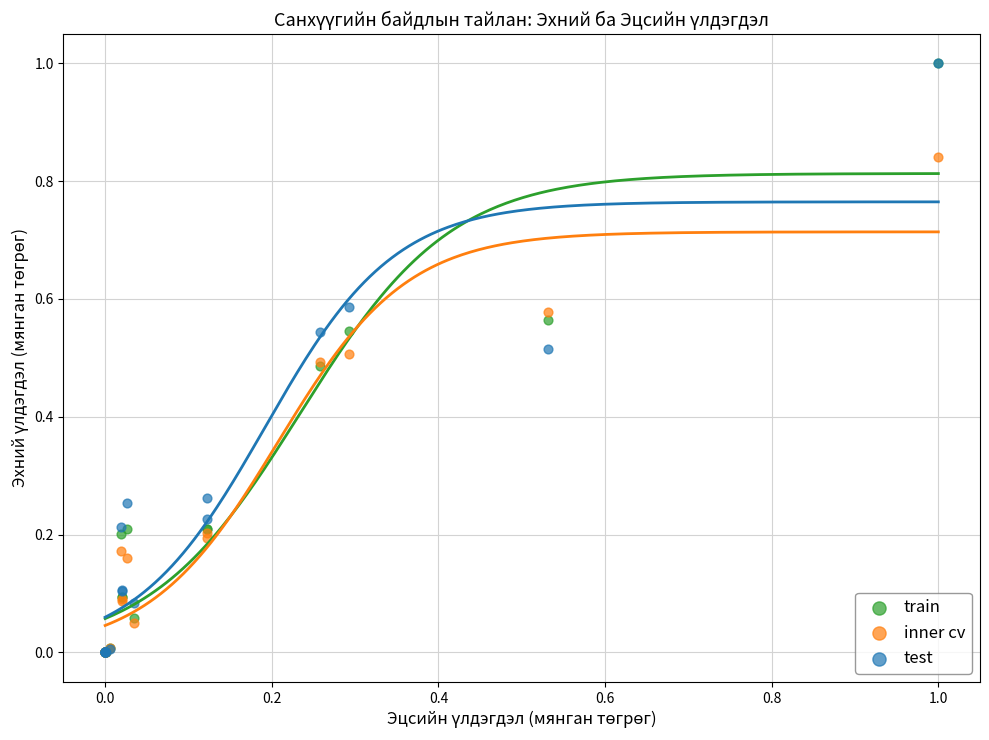

What are all the series names shown in the legend?

train, inner cv, test